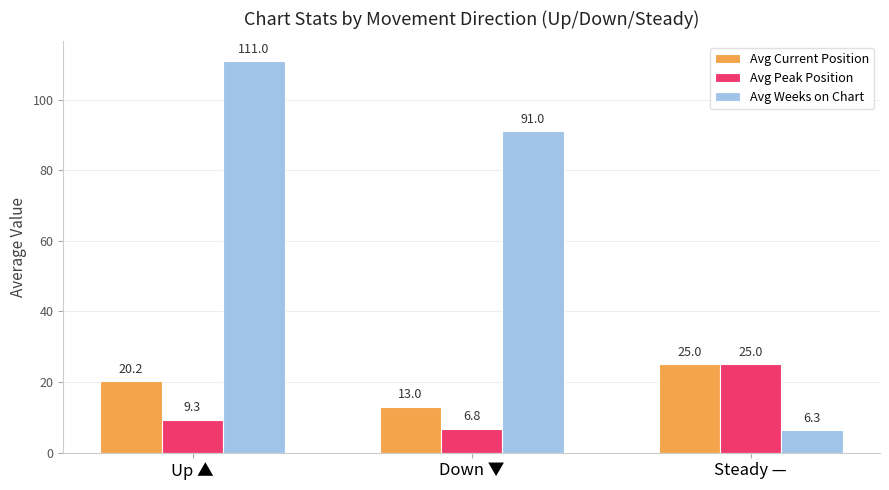

What is the difference between the second highest and minimum values in the Avg Current Position series?

7.2